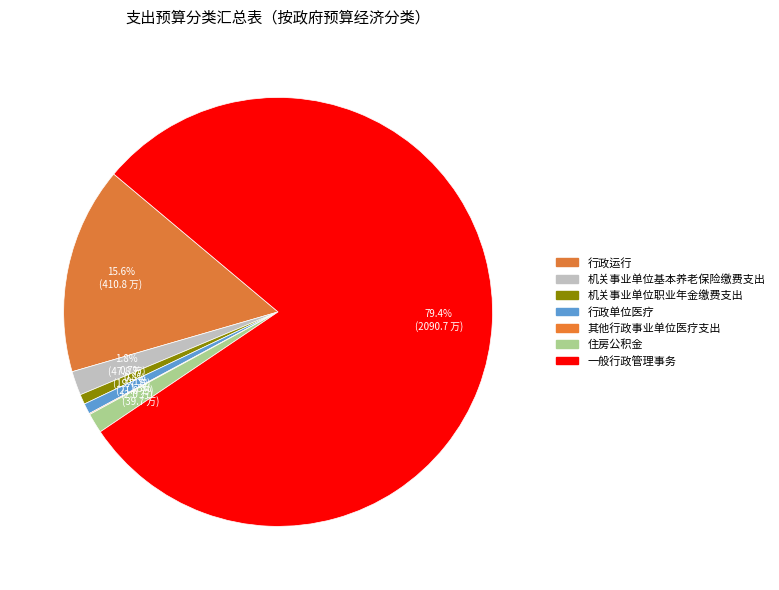

Is it true that 机关事业单位职业年金缴费支出 is 1% of the pie?

True